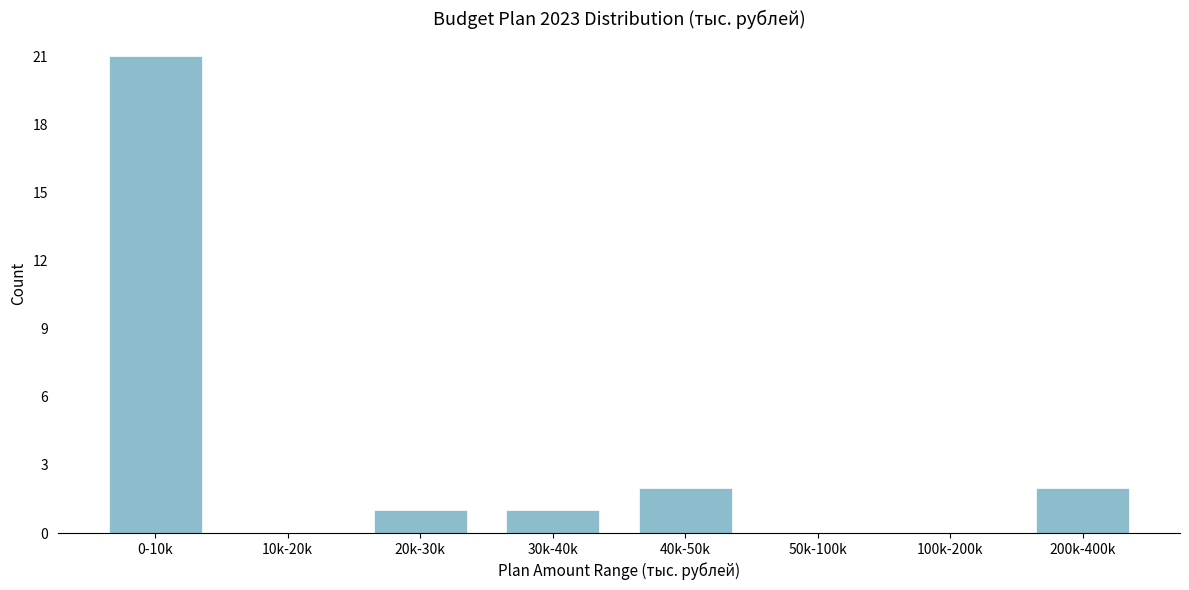

Reading left to right, list all the values displayed in this chart.

0-10k=21	10k-20k=0	20k-30k=1	30k-40k=1	40k-50k=2	50k-100k=0	100k-200k=0	200k-400k=2